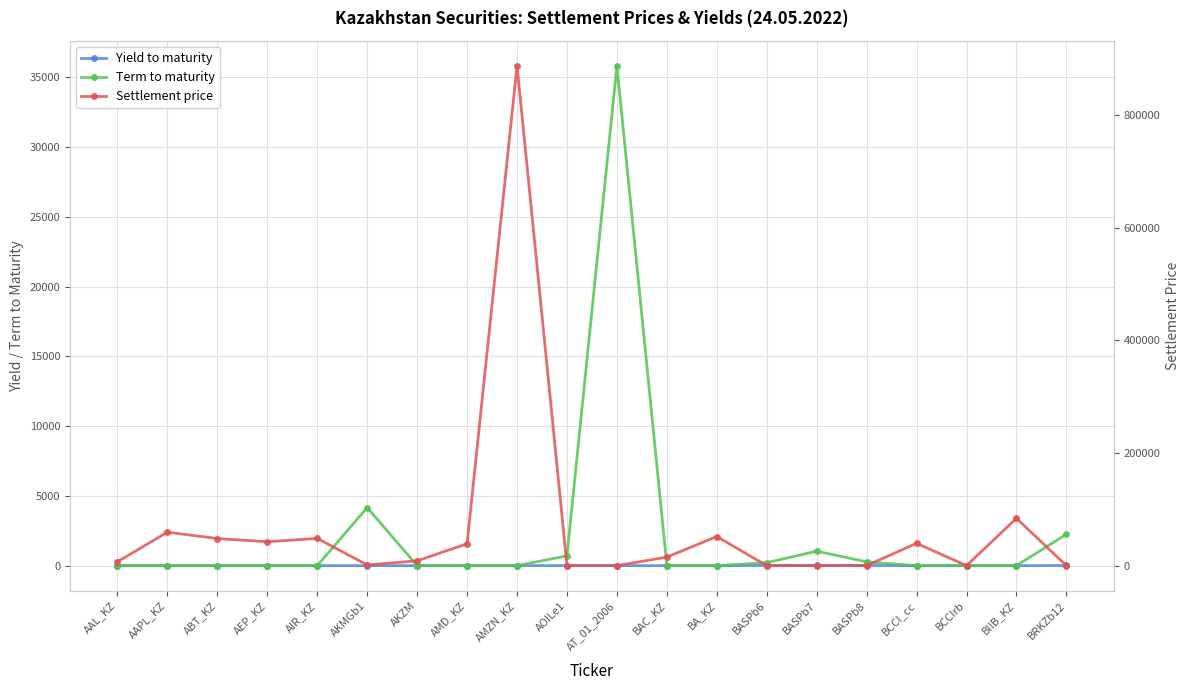

What is the total value across all series at AKZM?

8521.9